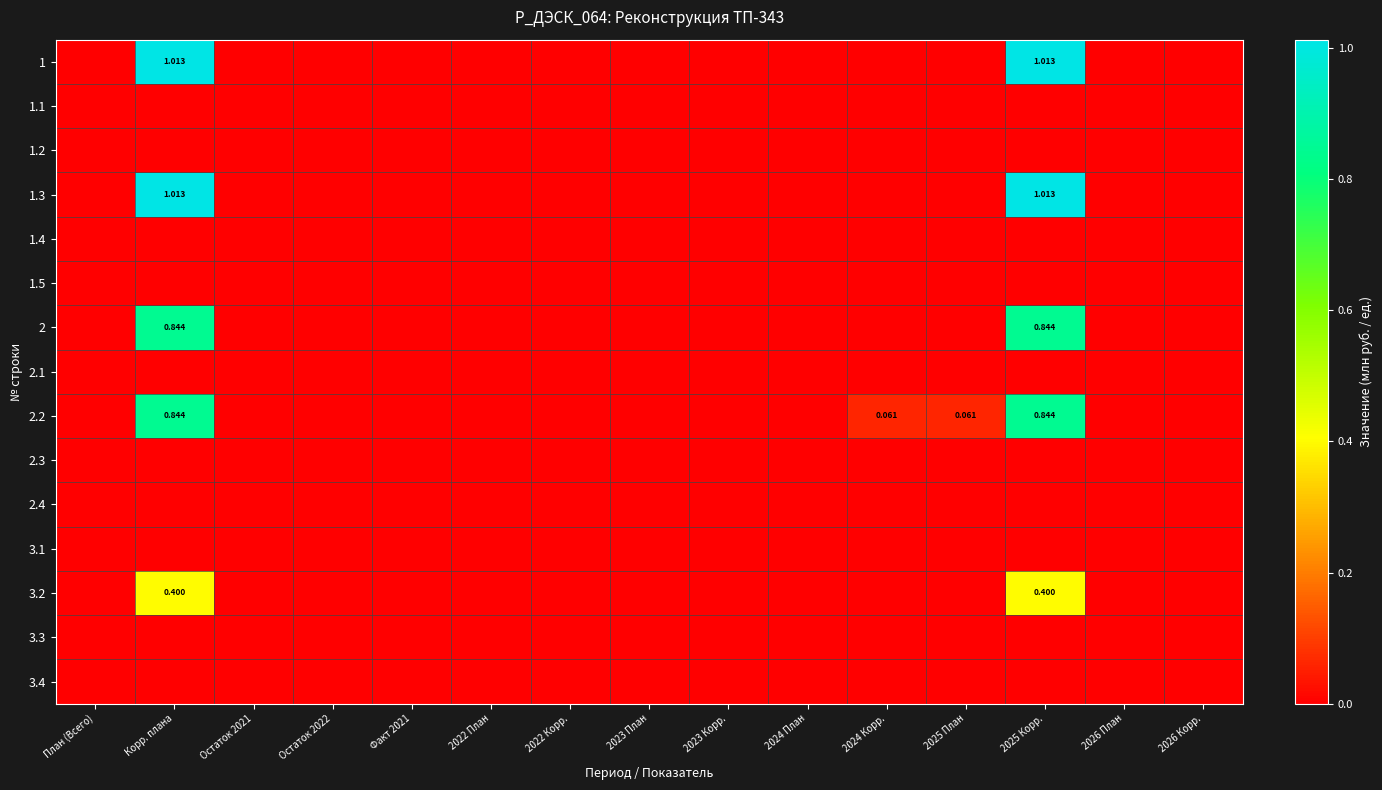

At how many categories does at least one series exceed 0?

4